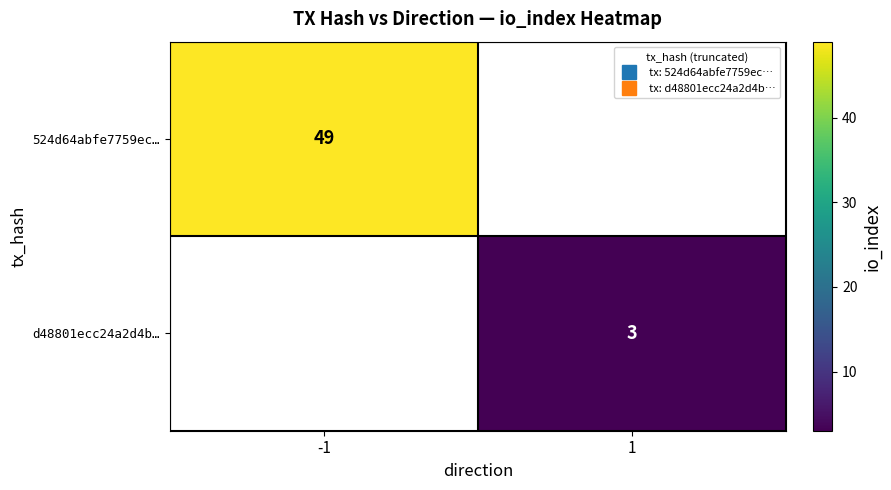

Rank the series by their average value, from highest to lowest.

524d64abfe7759ec…, d48801ecc24a2d4b…